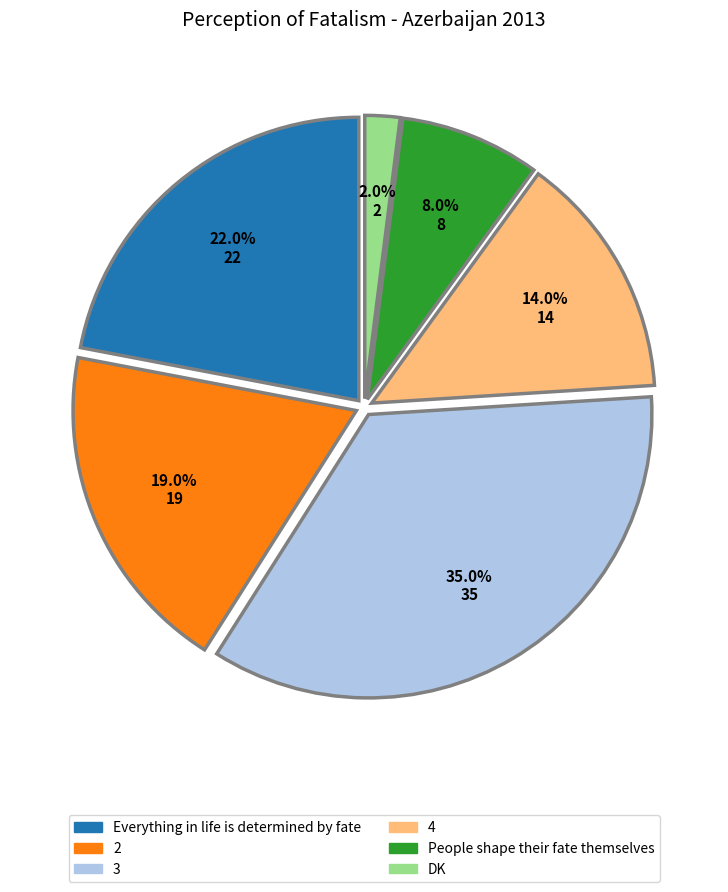

What is the largest slice in the pie chart?

3